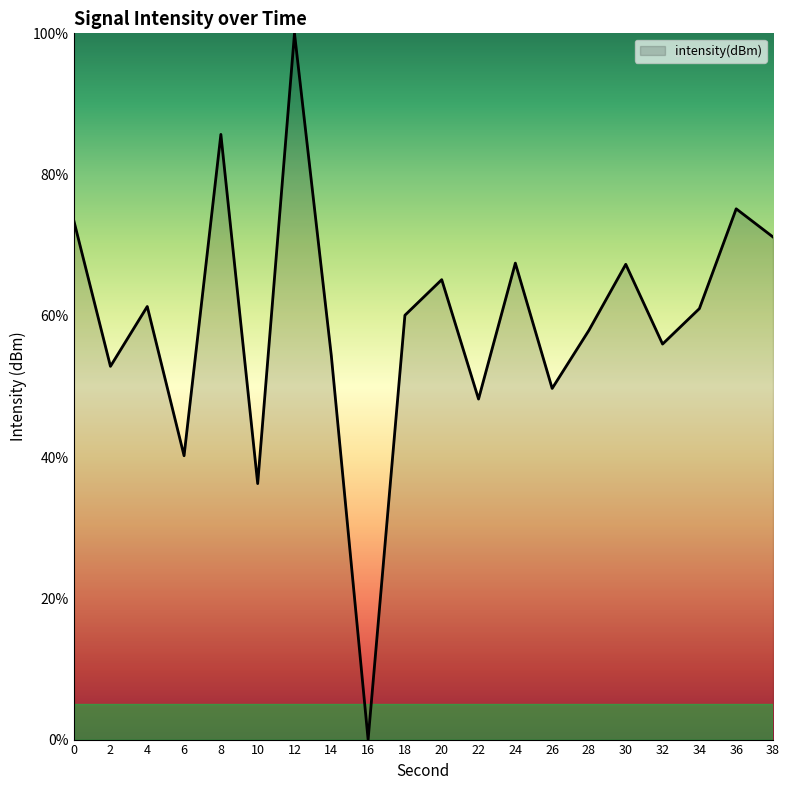

Between 20 and 32, which is larger?

20